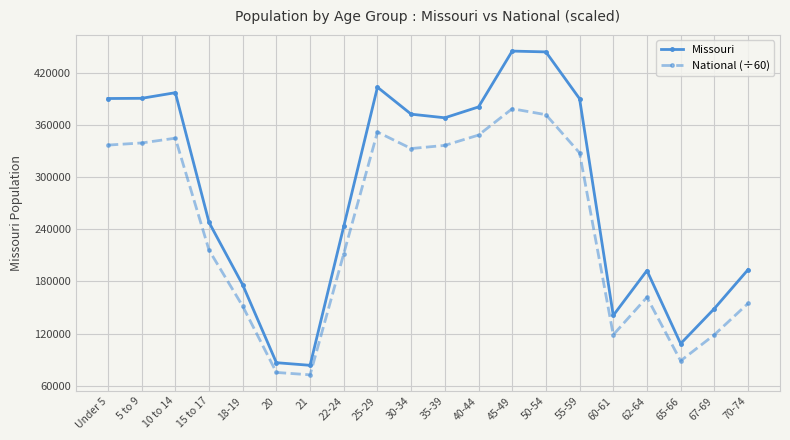

How many data points in National (÷60) are above 327746?

10